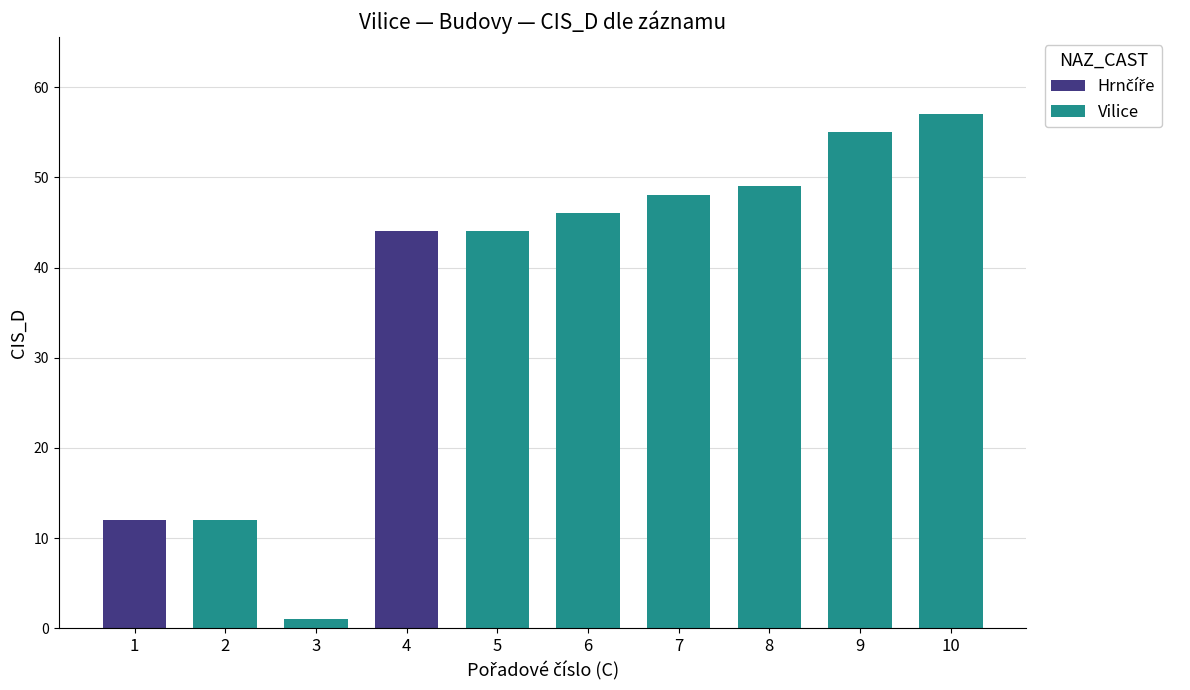

Is it true that the value at 10 is 57?

True